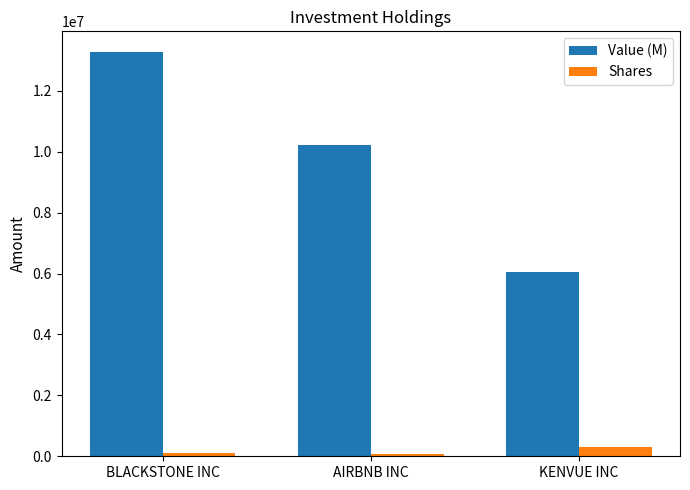

How many groups of bars are there?

3